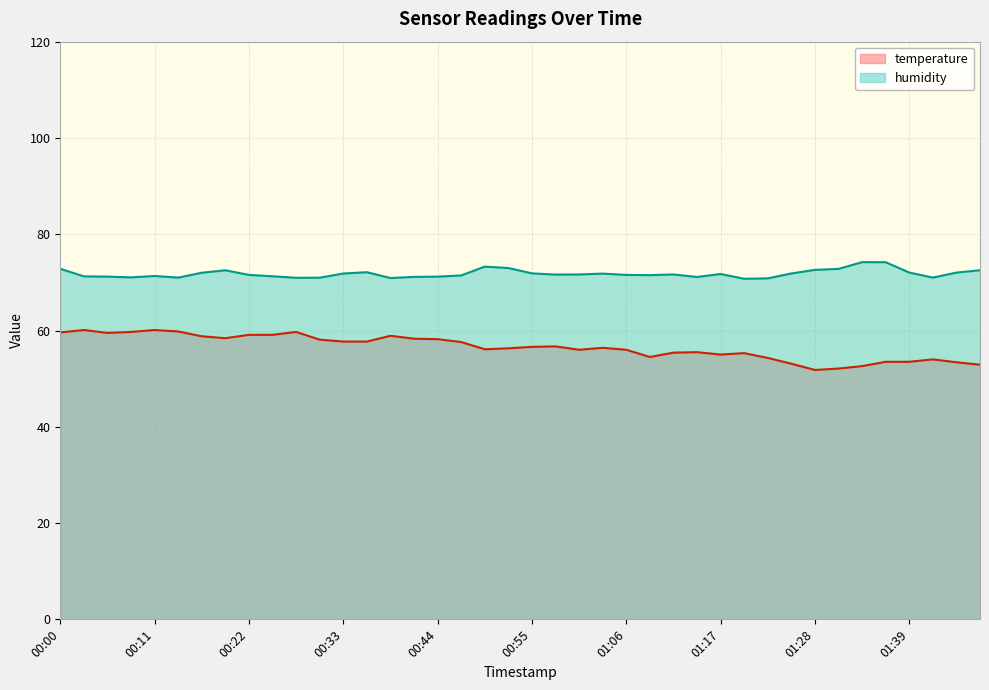

Which series changed the most between 00:49 and 01:25?

temperature